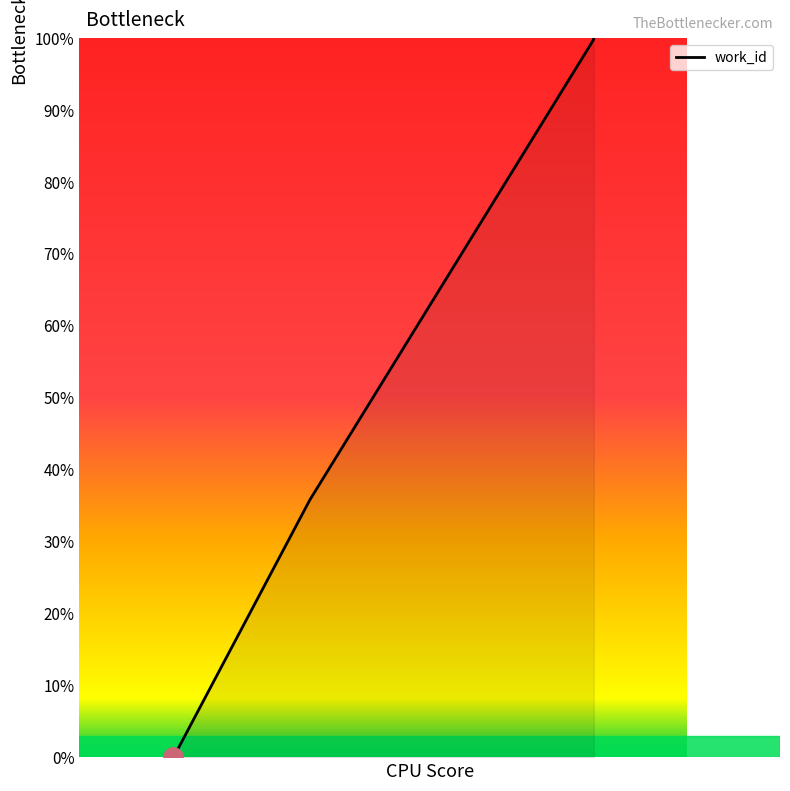

What is the greatest value displayed?

100.0